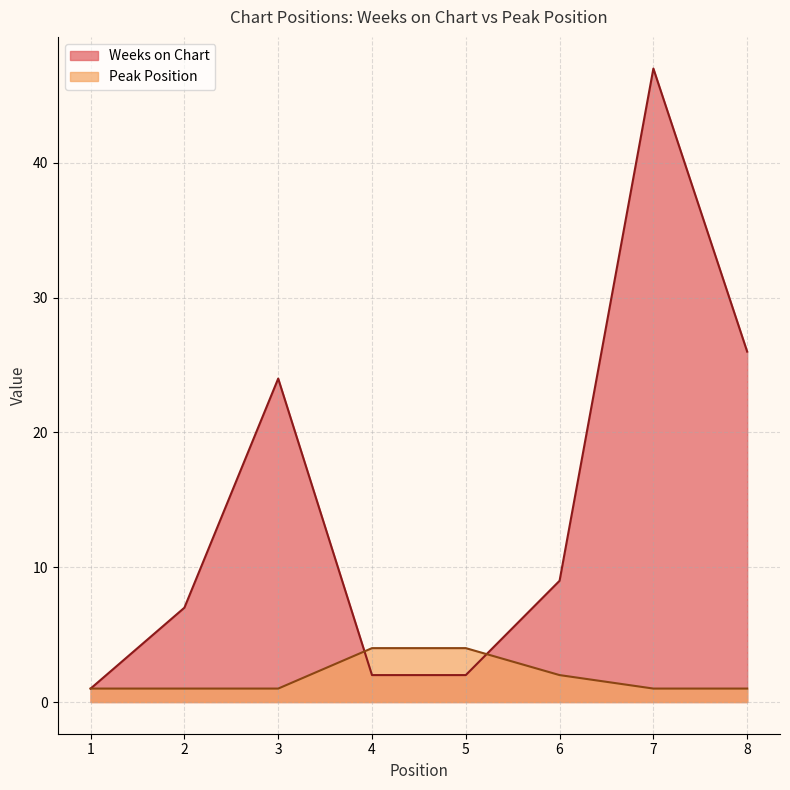

List the labels in order of Weeks on Chart value, smallest first.

1, 4, 5, 2, 6, 3, 8, 7